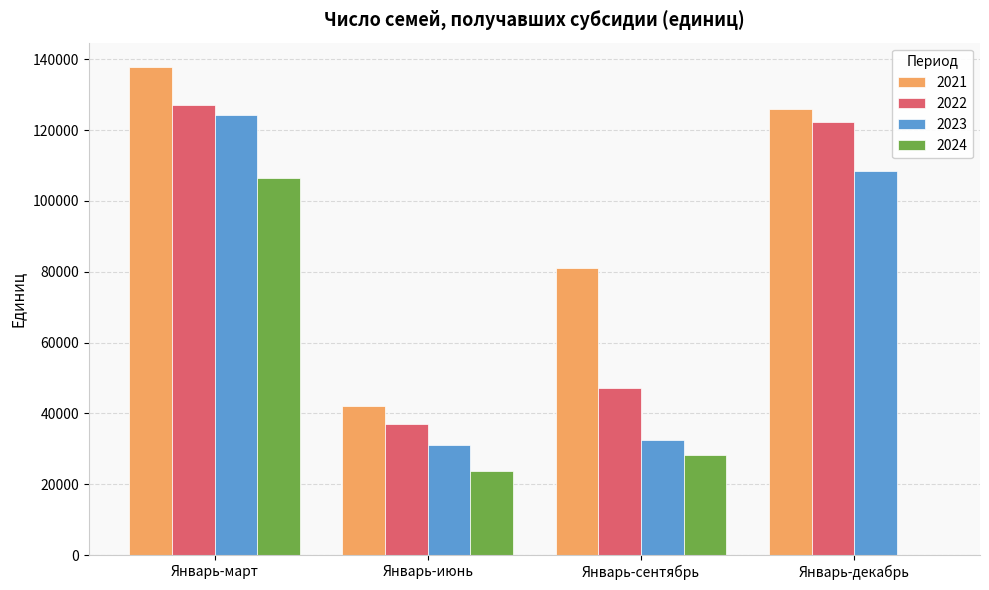

Reading right to left, transcribe all the data shown in this chart.

2021: Январь-декабрь=125912	Январь-сентябрь=81080	Январь-июнь=42077	Январь-март=137810
2022: Январь-декабрь=122207	Январь-сентябрь=47059	Январь-июнь=37047	Январь-март=127124
2023: Январь-декабрь=108534	Январь-сентябрь=32434	Январь-июнь=31129	Январь-март=124407
2024: Январь-декабрь=0	Январь-сентябрь=28257	Январь-июнь=23798	Январь-март=106433